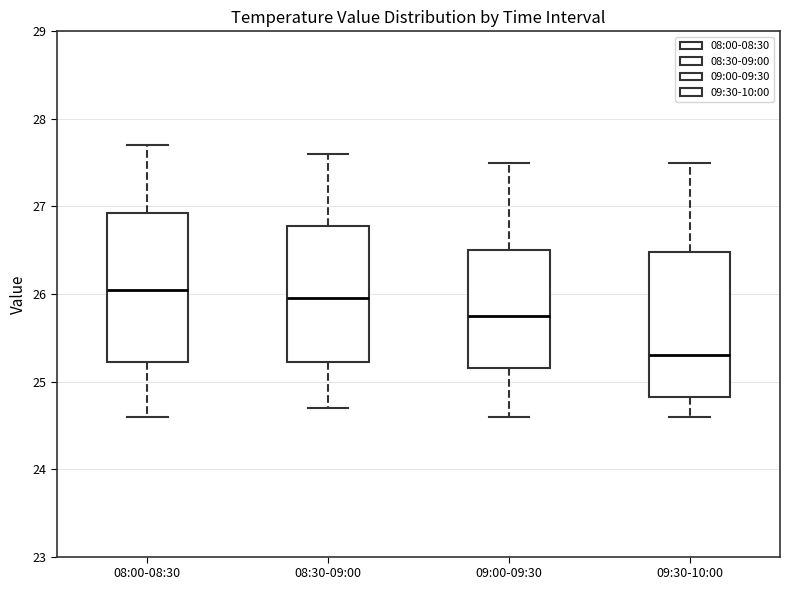

Reading left to right, read every box against the y-axis: the position of its median line, the range the box covers, and the ends of its whiskers. The values are not printed on the chart, so give them approximately, as read against the axis.

08:00-08:30: median 26.1, box 25.2 to 26.9, whiskers 24.6 to 27.7
08:30-09:00: median 26.0, box 25.2 to 26.8, whiskers 24.7 to 27.6
09:00-09:30: median 25.8, box 25.2 to 26.5, whiskers 24.6 to 27.5
09:30-10:00: median 25.3, box 24.8 to 26.5, whiskers 24.6 to 27.5